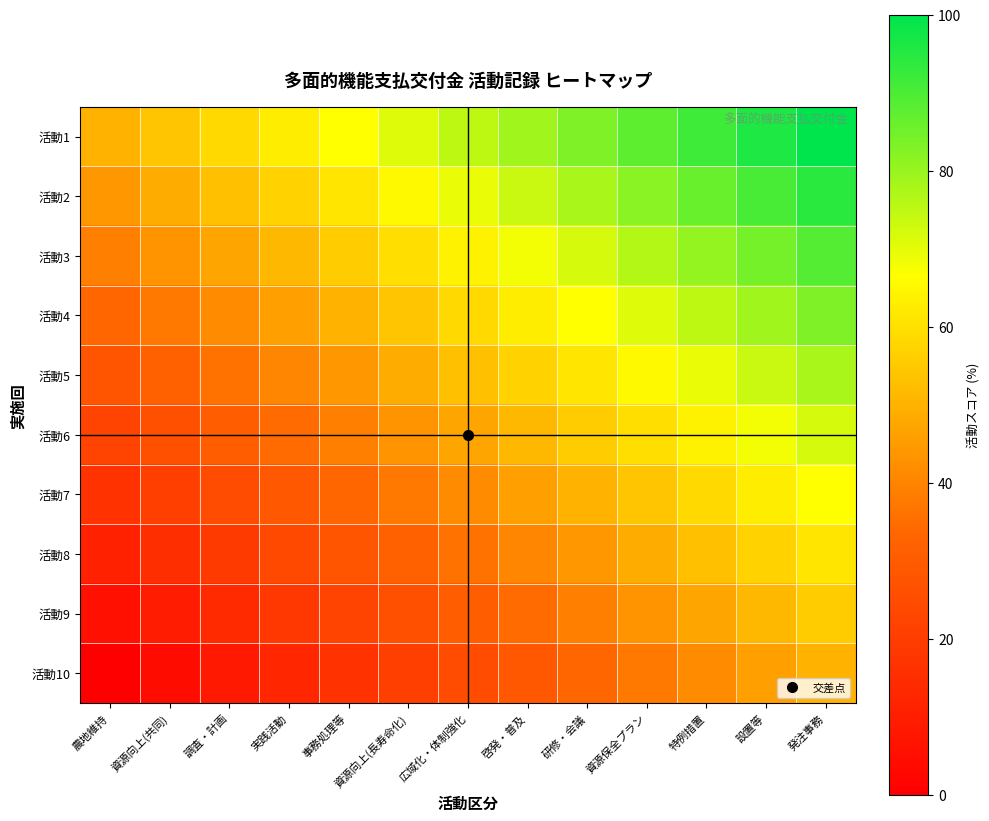

Reading left to right, extract all data points from this chart.

活動1: 農地維持=50.0	資源向上(共同)=54.2	調査・計画=58.3	実践活動=62.5	事務処理等=66.7	資源向上(長寿命化)=70.8	広域化・体制強化=75.0	啓発・普及=79.2	研修・会議=83.3	資源保全プラン=87.5	特例措置=91.7	設置等=95.8	発注事務=100.0
活動2: 農地維持=44.4	資源向上(共同)=48.6	調査・計画=52.8	実践活動=56.9	事務処理等=61.1	資源向上(長寿命化)=65.3	広域化・体制強化=69.4	啓発・普及=73.6	研修・会議=77.8	資源保全プラン=81.9	特例措置=86.1	設置等=90.3	発注事務=94.4
活動3: 農地維持=38.9	資源向上(共同)=43.1	調査・計画=47.2	実践活動=51.4	事務処理等=55.6	資源向上(長寿命化)=59.7	広域化・体制強化=63.9	啓発・普及=68.1	研修・会議=72.2	資源保全プラン=76.4	特例措置=80.6	設置等=84.7	発注事務=88.9
活動4: 農地維持=33.3	資源向上(共同)=37.5	調査・計画=41.7	実践活動=45.8	事務処理等=50.0	資源向上(長寿命化)=54.2	広域化・体制強化=58.3	啓発・普及=62.5	研修・会議=66.7	資源保全プラン=70.8	特例措置=75.0	設置等=79.2	発注事務=83.3
活動5: 農地維持=27.8	資源向上(共同)=31.9	調査・計画=36.1	実践活動=40.3	事務処理等=44.4	資源向上(長寿命化)=48.6	広域化・体制強化=52.8	啓発・普及=56.9	研修・会議=61.1	資源保全プラン=65.3	特例措置=69.4	設置等=73.6	発注事務=77.8
活動6: 農地維持=22.2	資源向上(共同)=26.4	調査・計画=30.6	実践活動=34.7	事務処理等=38.9	資源向上(長寿命化)=43.1	広域化・体制強化=47.2	啓発・普及=51.4	研修・会議=55.6	資源保全プラン=59.7	特例措置=63.9	設置等=68.1	発注事務=72.2
活動7: 農地維持=16.7	資源向上(共同)=20.8	調査・計画=25.0	実践活動=29.2	事務処理等=33.3	資源向上(長寿命化)=37.5	広域化・体制強化=41.7	啓発・普及=45.8	研修・会議=50.0	資源保全プラン=54.2	特例措置=58.3	設置等=62.5	発注事務=66.7
活動8: 農地維持=11.1	資源向上(共同)=15.3	調査・計画=19.4	実践活動=23.6	事務処理等=27.8	資源向上(長寿命化)=31.9	広域化・体制強化=36.1	啓発・普及=40.3	研修・会議=44.4	資源保全プラン=48.6	特例措置=52.8	設置等=56.9	発注事務=61.1
活動9: 農地維持=5.6	資源向上(共同)=9.7	調査・計画=13.9	実践活動=18.1	事務処理等=22.2	資源向上(長寿命化)=26.4	広域化・体制強化=30.6	啓発・普及=34.7	研修・会議=38.9	資源保全プラン=43.1	特例措置=47.2	設置等=51.4	発注事務=55.6
活動10: 農地維持=0.0	資源向上(共同)=4.2	調査・計画=8.3	実践活動=12.5	事務処理等=16.7	資源向上(長寿命化)=20.8	広域化・体制強化=25.0	啓発・普及=29.2	研修・会議=33.3	資源保全プラン=37.5	特例措置=41.7	設置等=45.8	発注事務=50.0